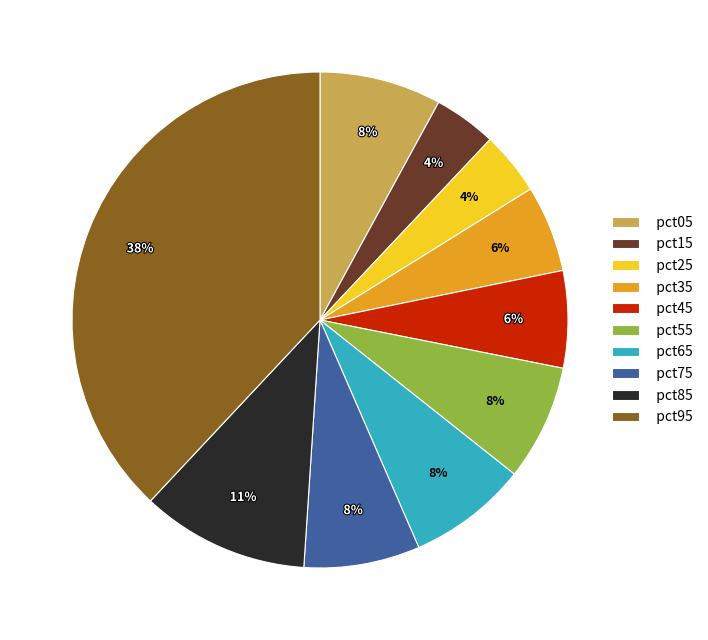

Is it true that pct35 is 1% of the pie?

False